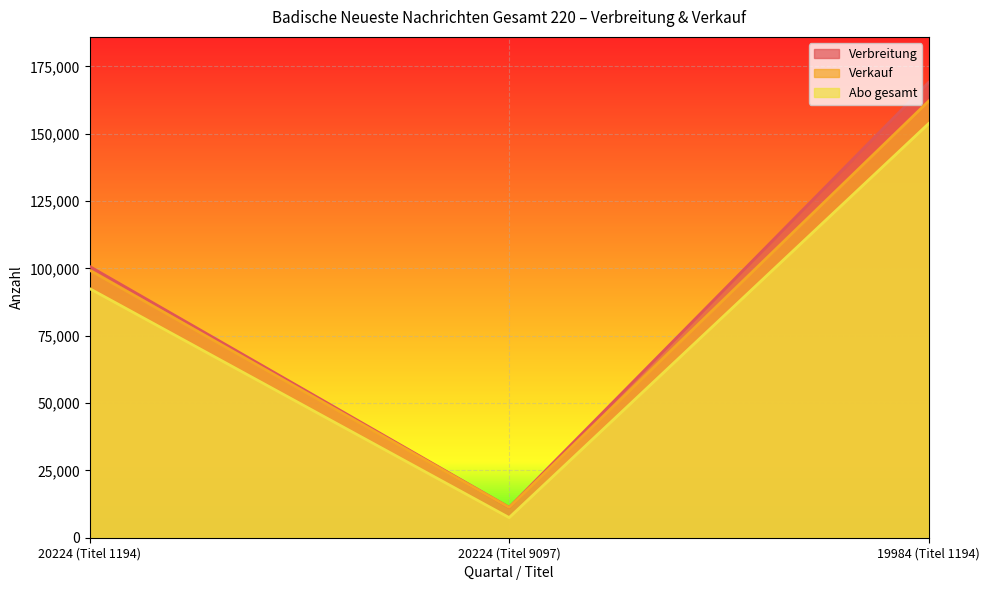

What is the total value across all series at 19984 (Titel 1194)?

484948